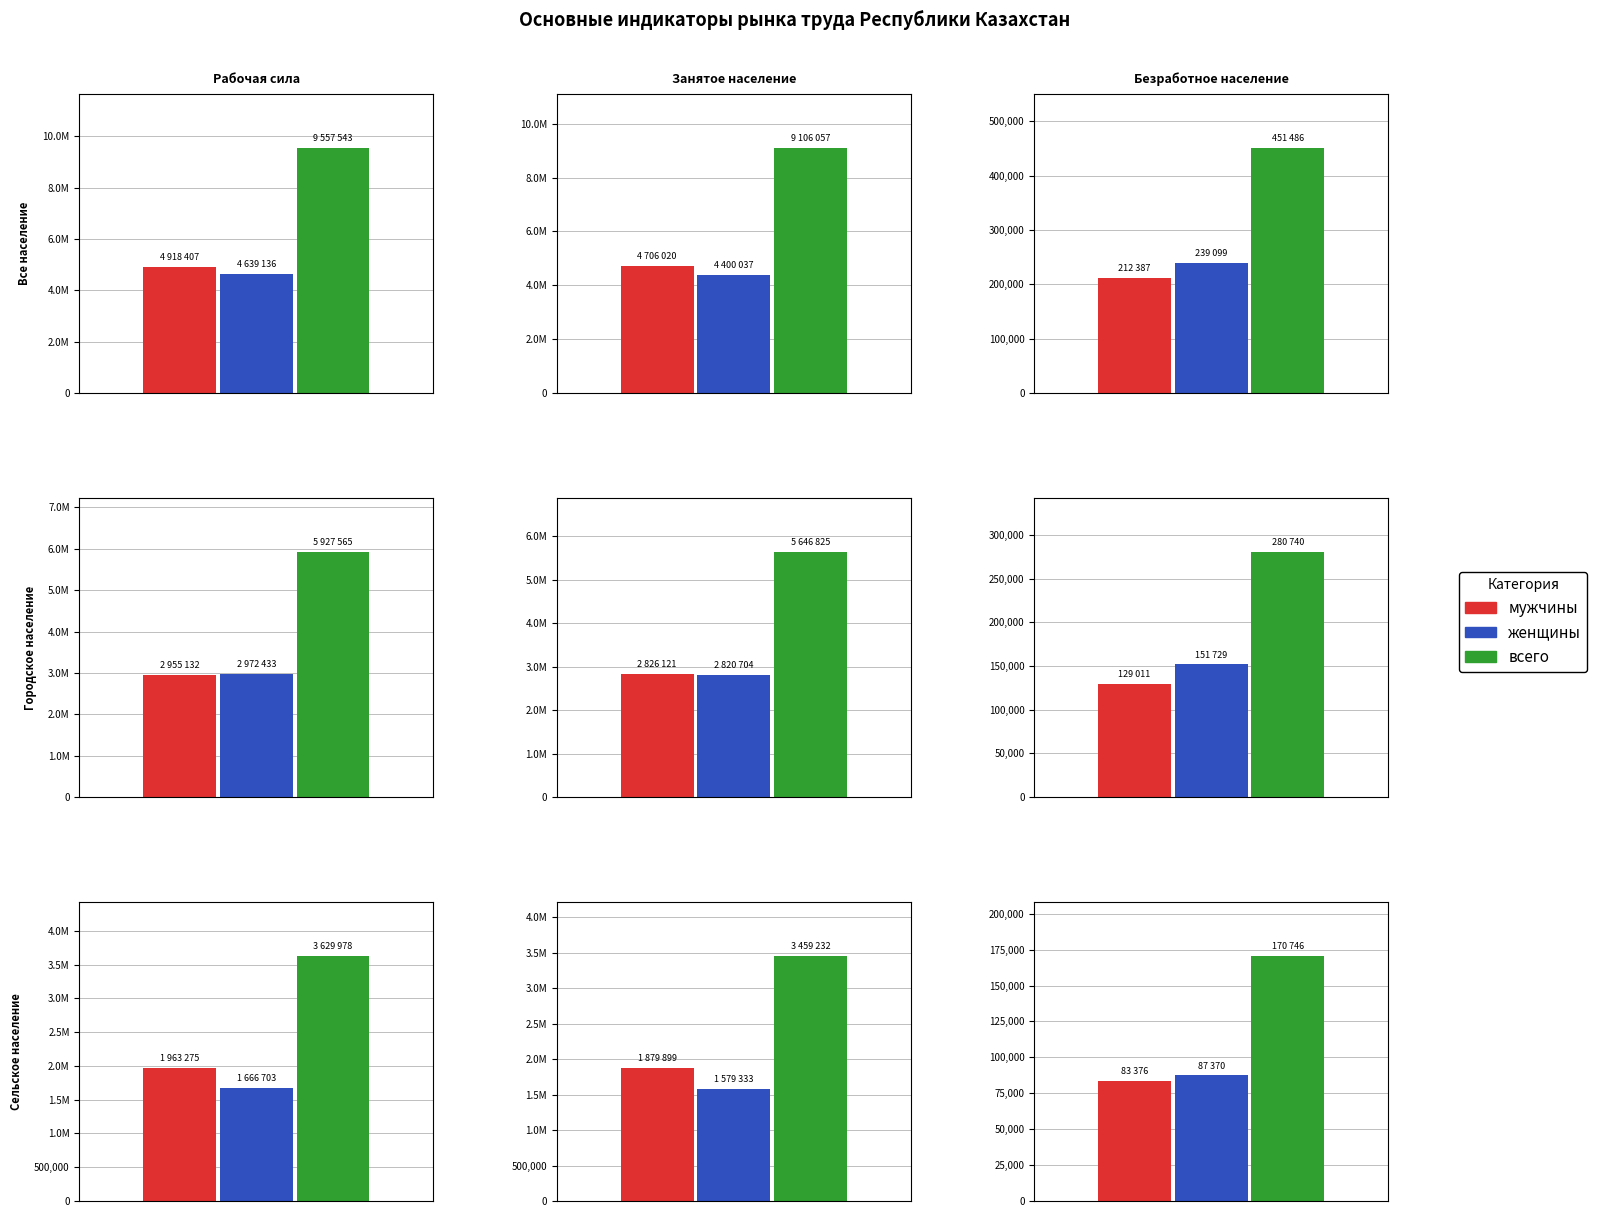

How many bars are there in each group?

3